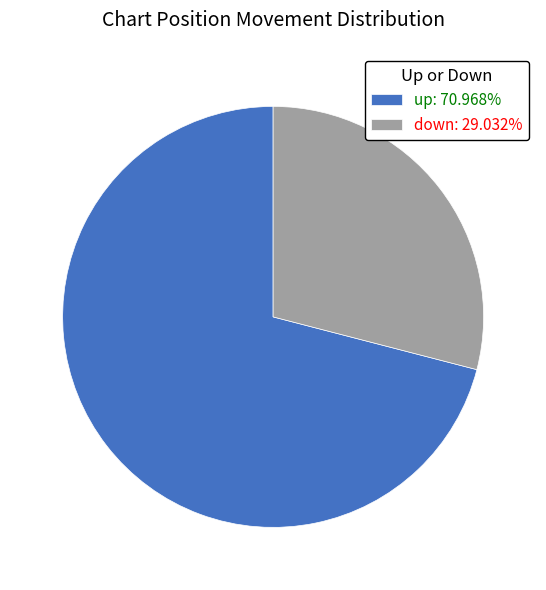

What is the ratio of the value at down: 29.032% to the value at up: 70.968%?

0.4